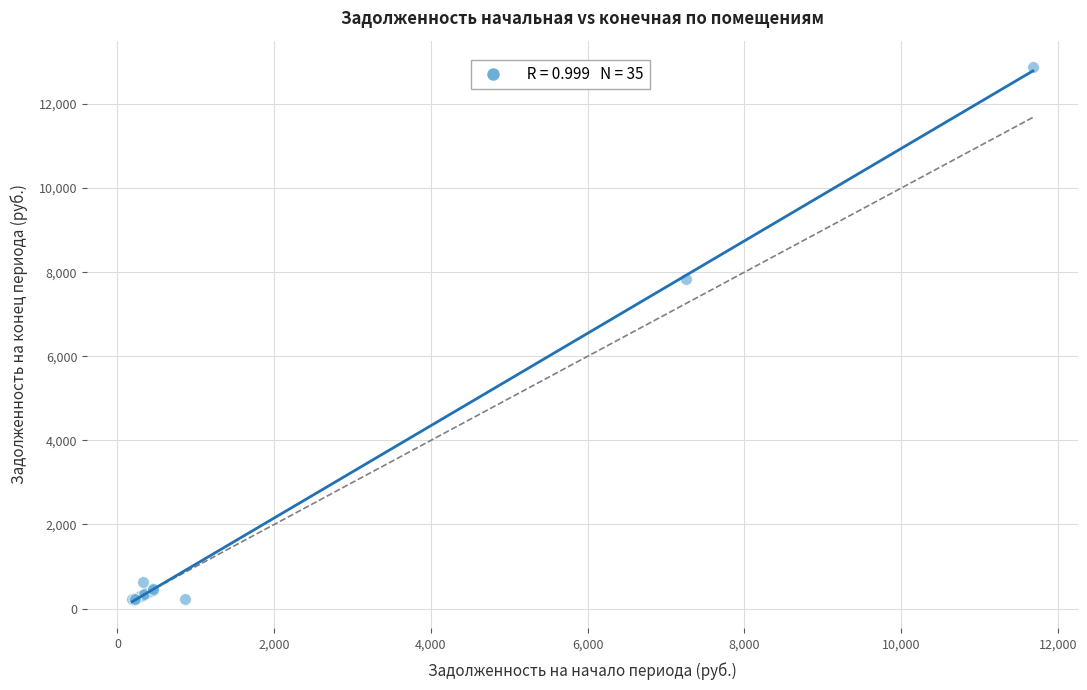

What Y value in the scatter plot is closest to 6540?

7837.2